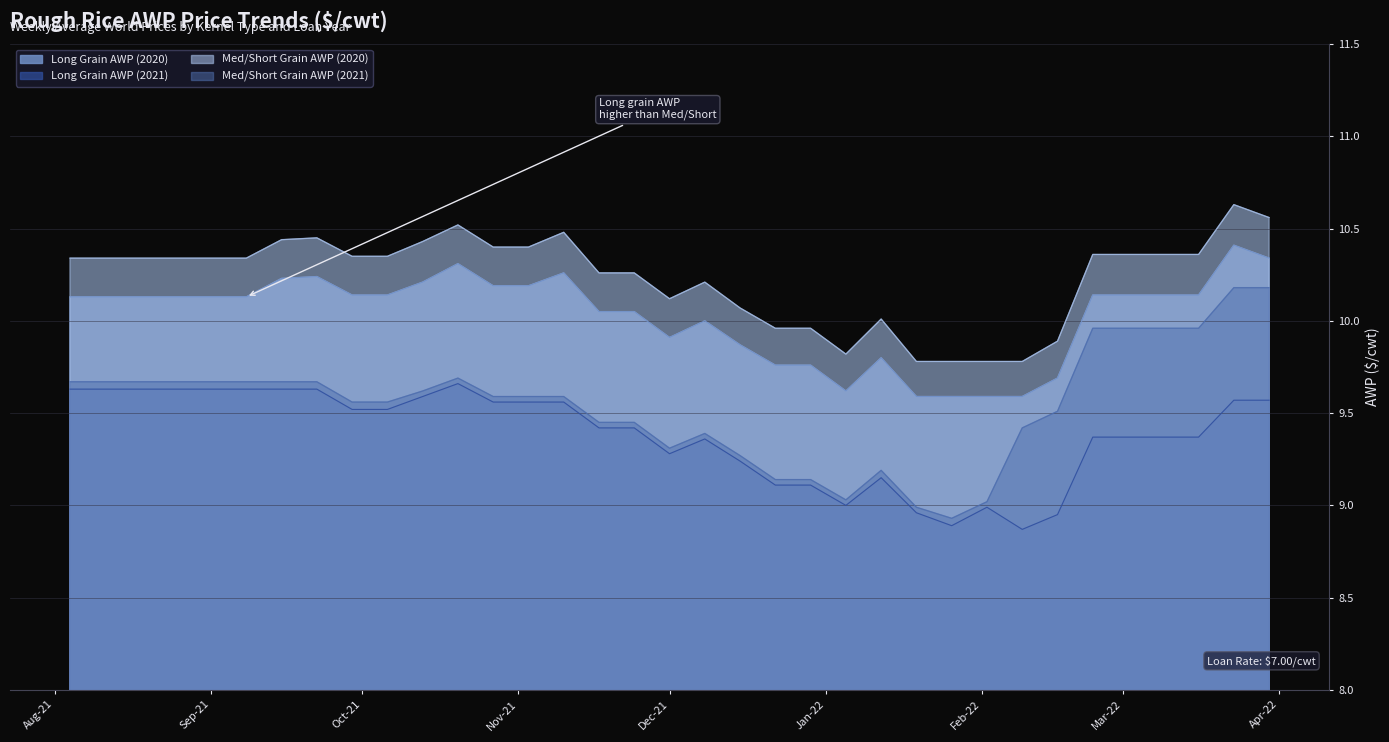

What is the value of the Long Grain AWP (2021) point at the 18th from the left?

9.3